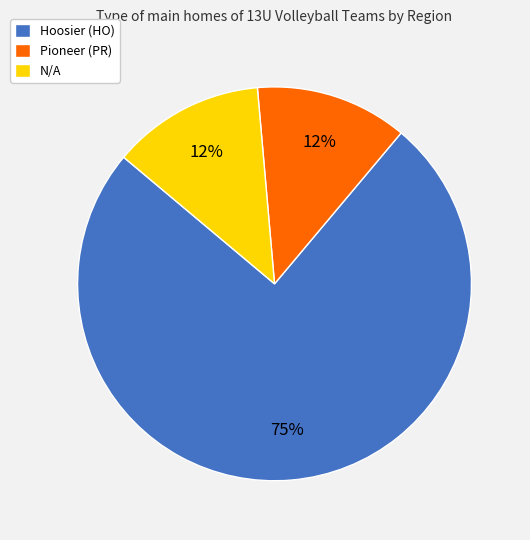

Is the sum of Pioneer (PR) and N/A greater than half?

No